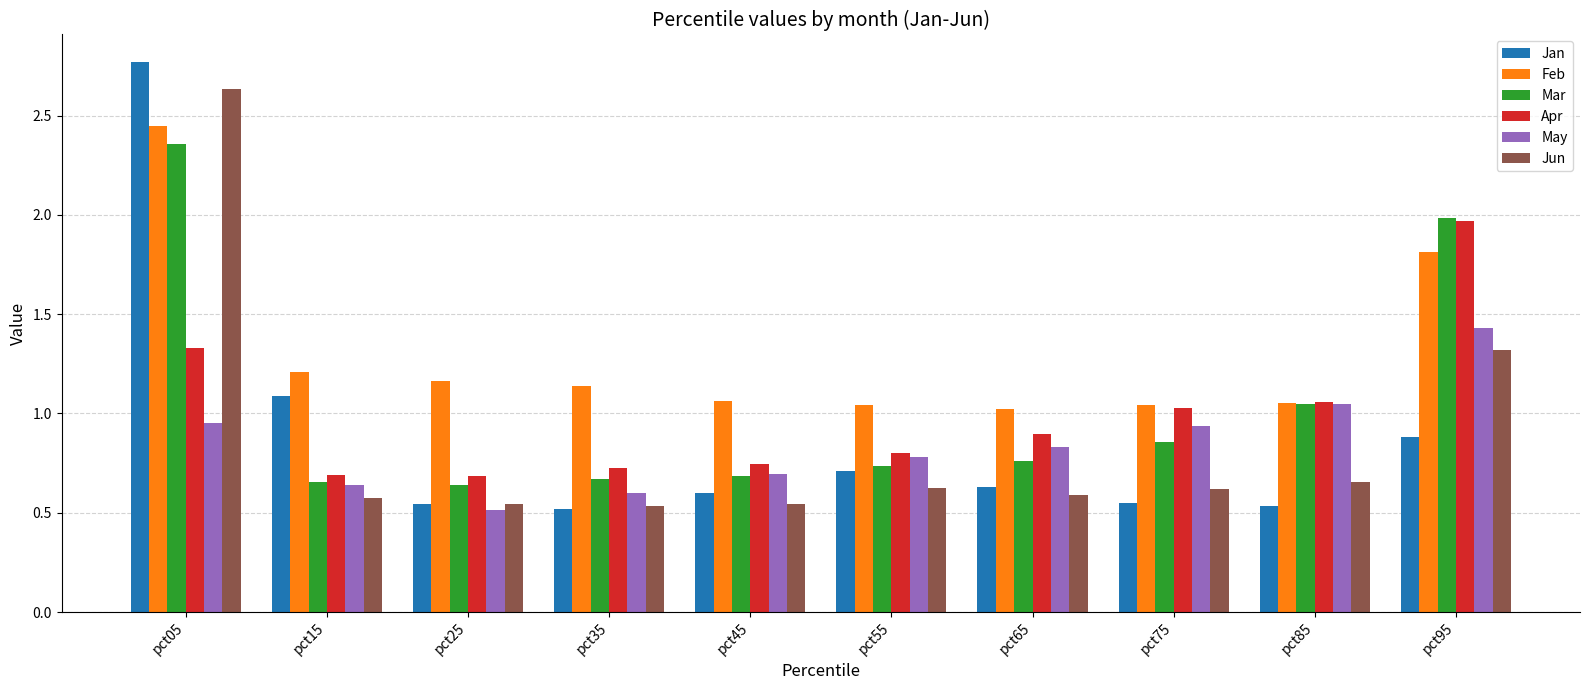

Is the value of Jan at pct65 greater than the value of Mar at pct55?

No